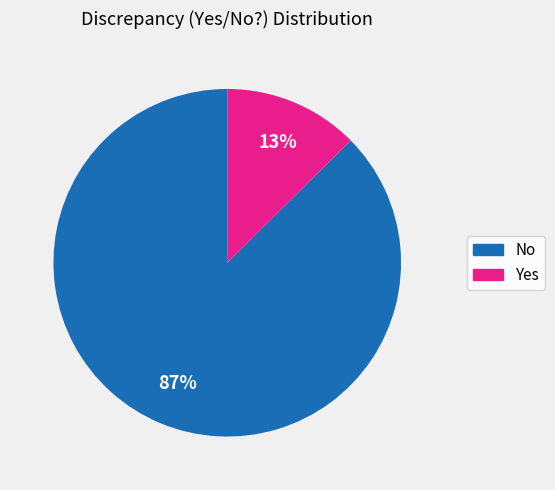

How many segments does this pie chart have?

2